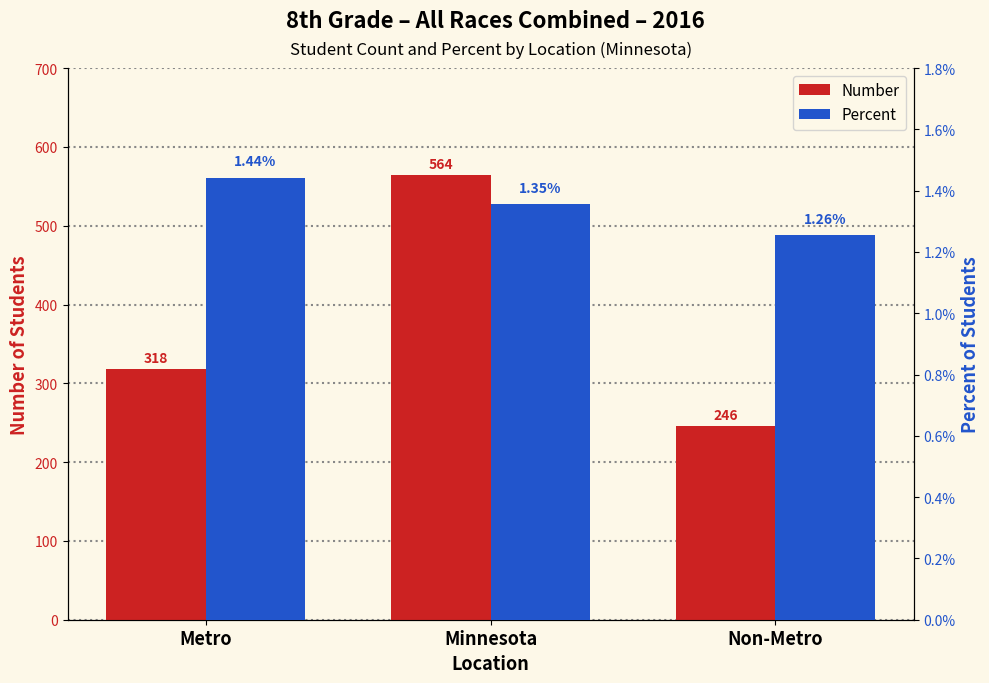

Which category has the highest value across all series?

Minnesota